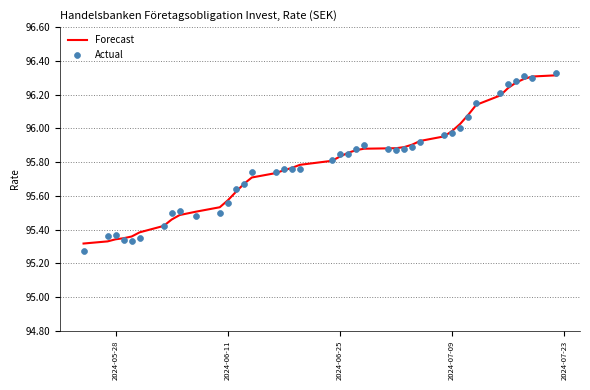

Which series reaches the minimum Y coordinate?

Actual